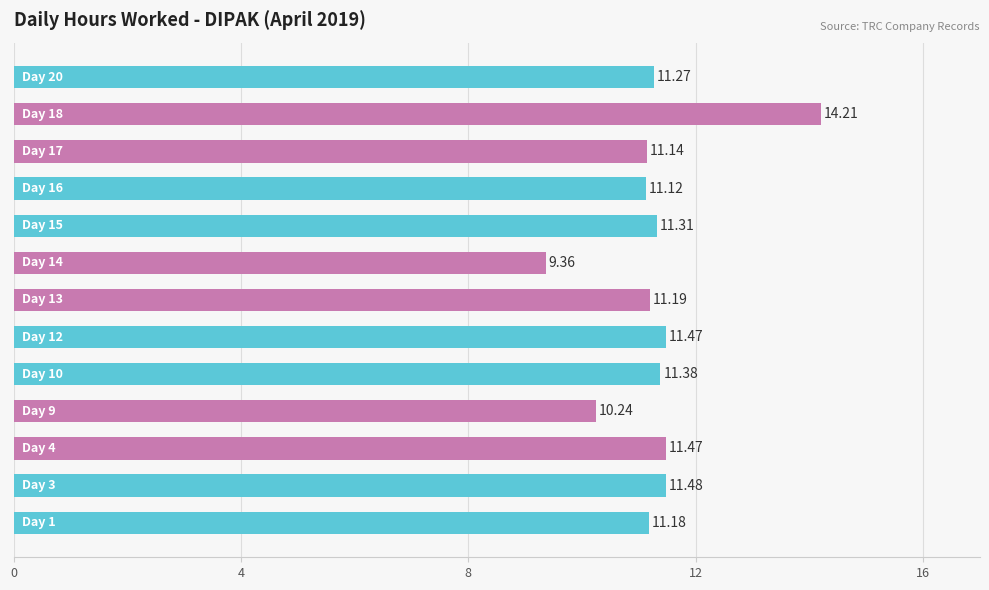

What is the average value?

11.3